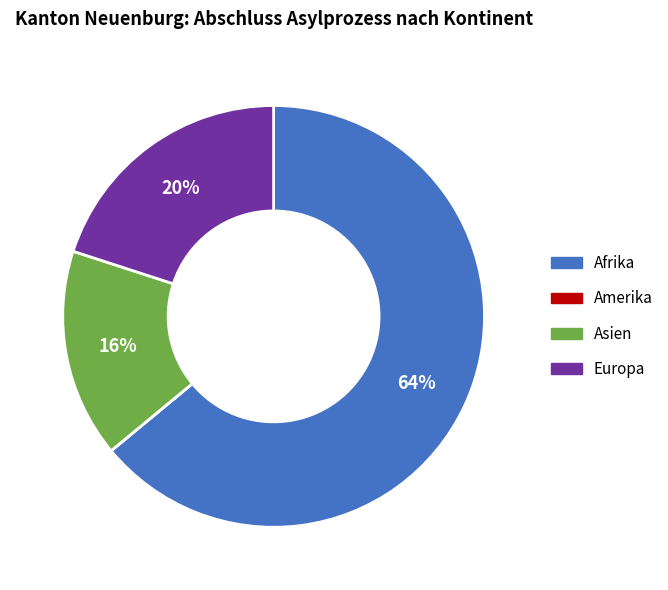

To the nearest percent, what is the difference between the largest and smallest slice percentages?

64%